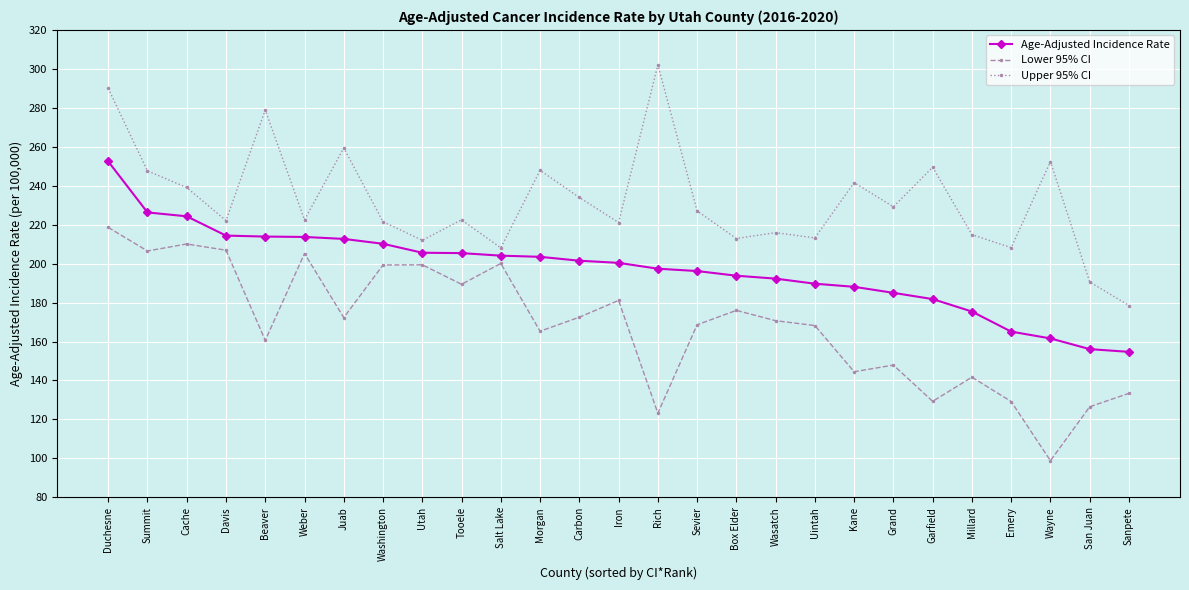

How many data points in Lower 95% CI are above 170?

14